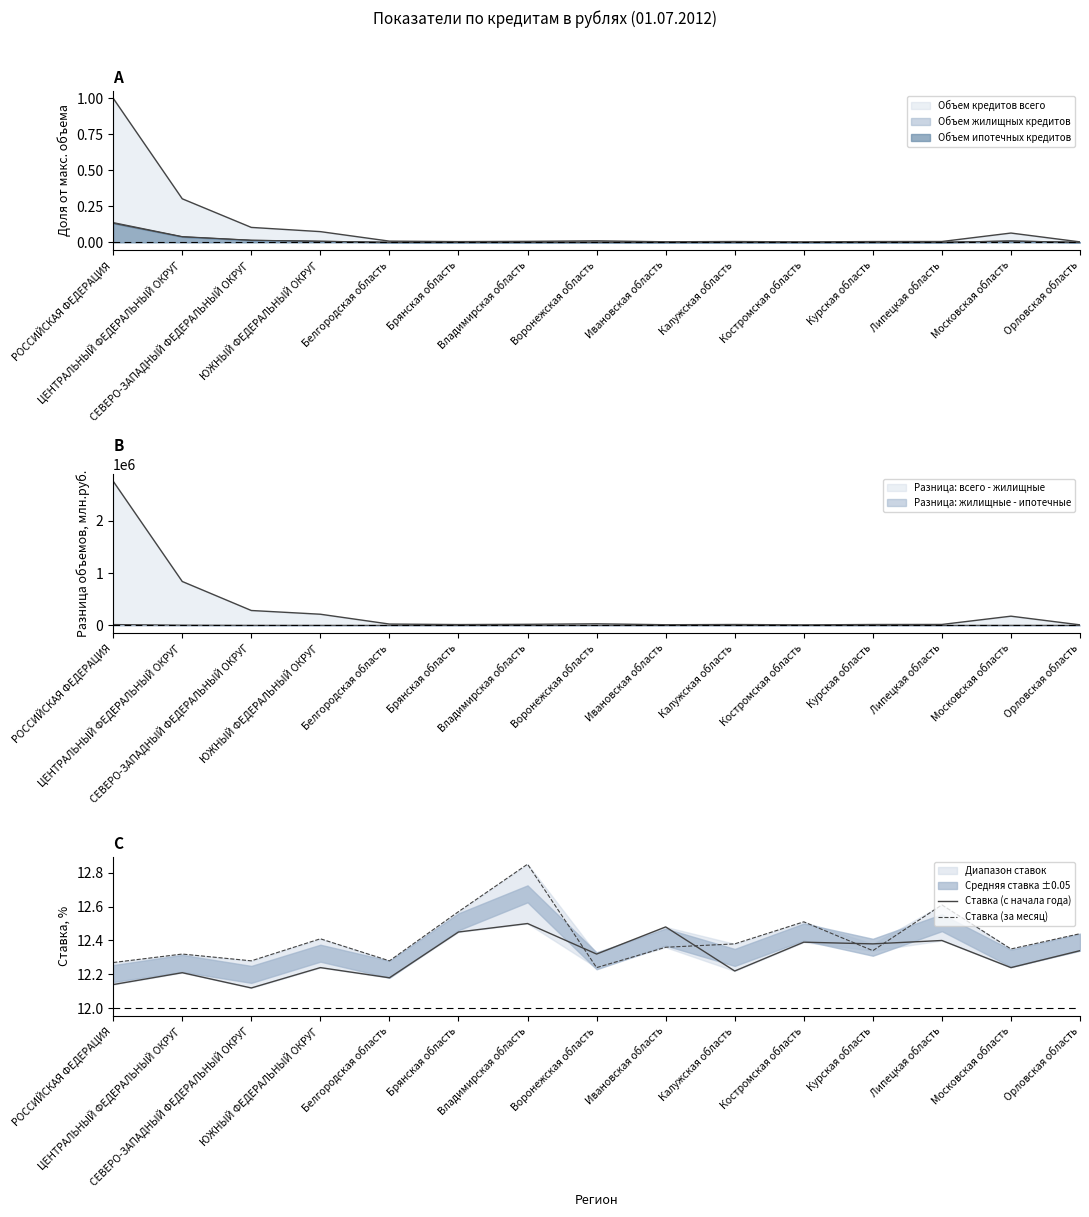

What is the sum of all Ставка (с начала года) values?

184.6